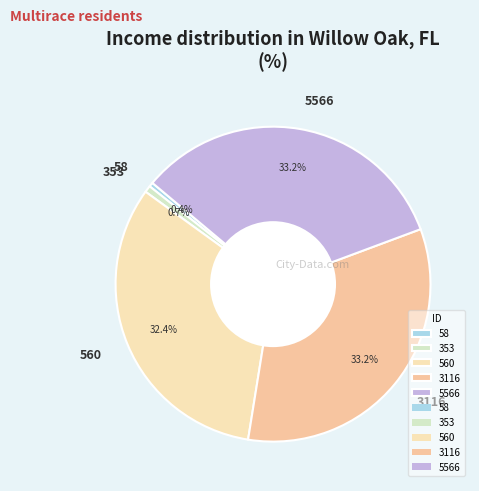

Between 353 and 5566, which is larger?

5566